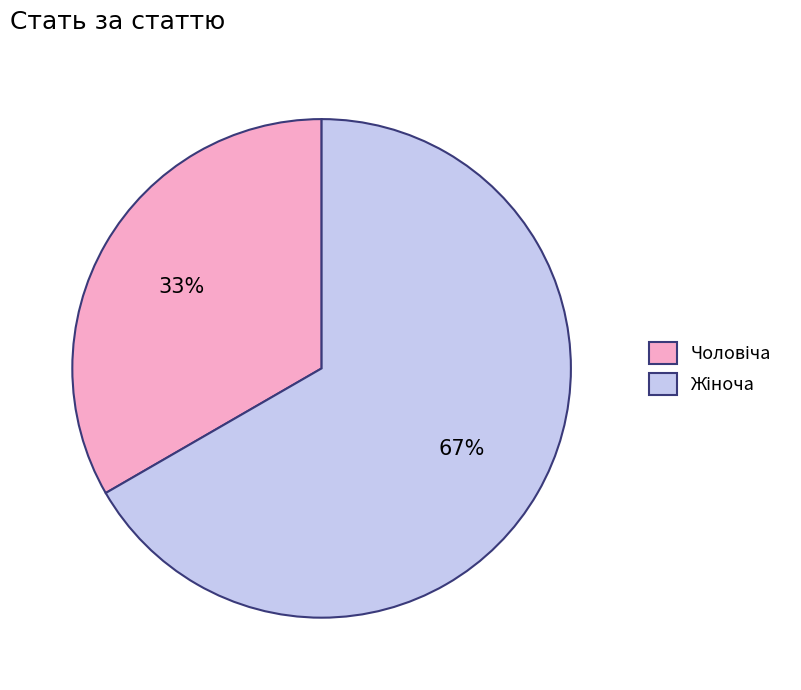

To the nearest percent, what is the average slice percentage?

50%